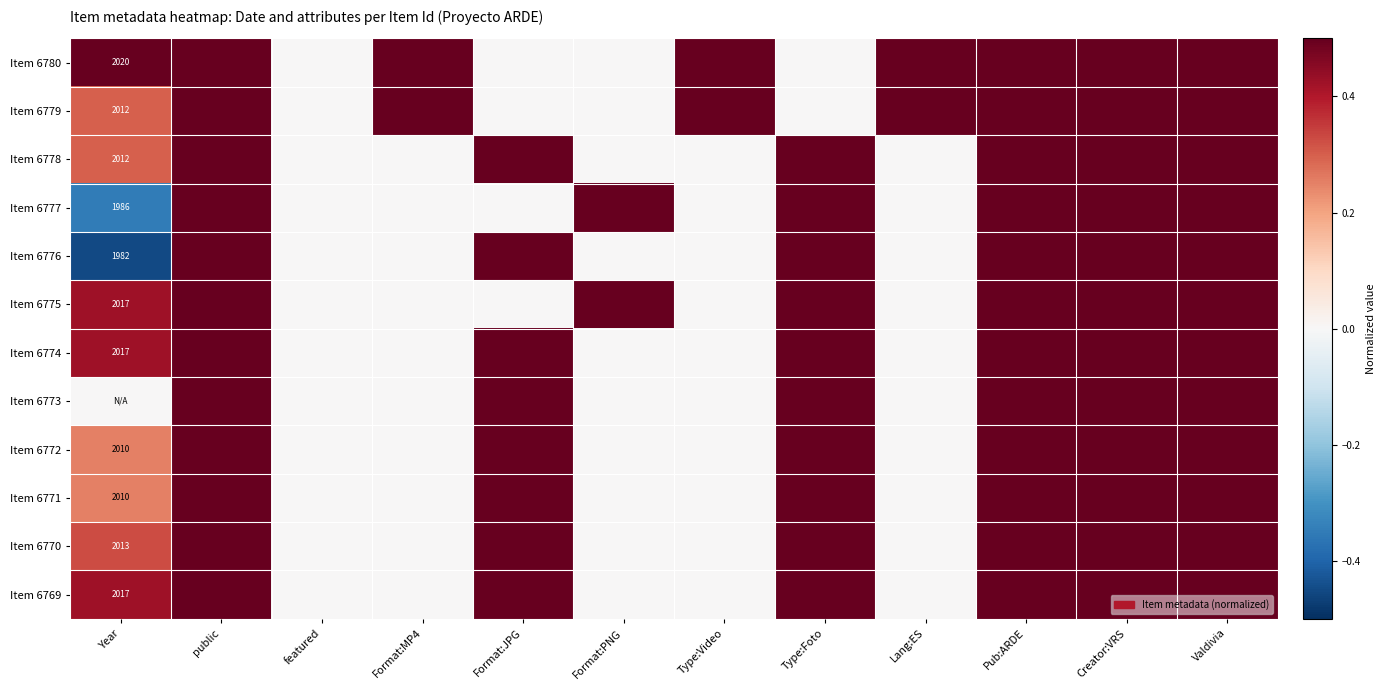

The value of Item 6779 at Format:PNG is -0.6. True or false?

False